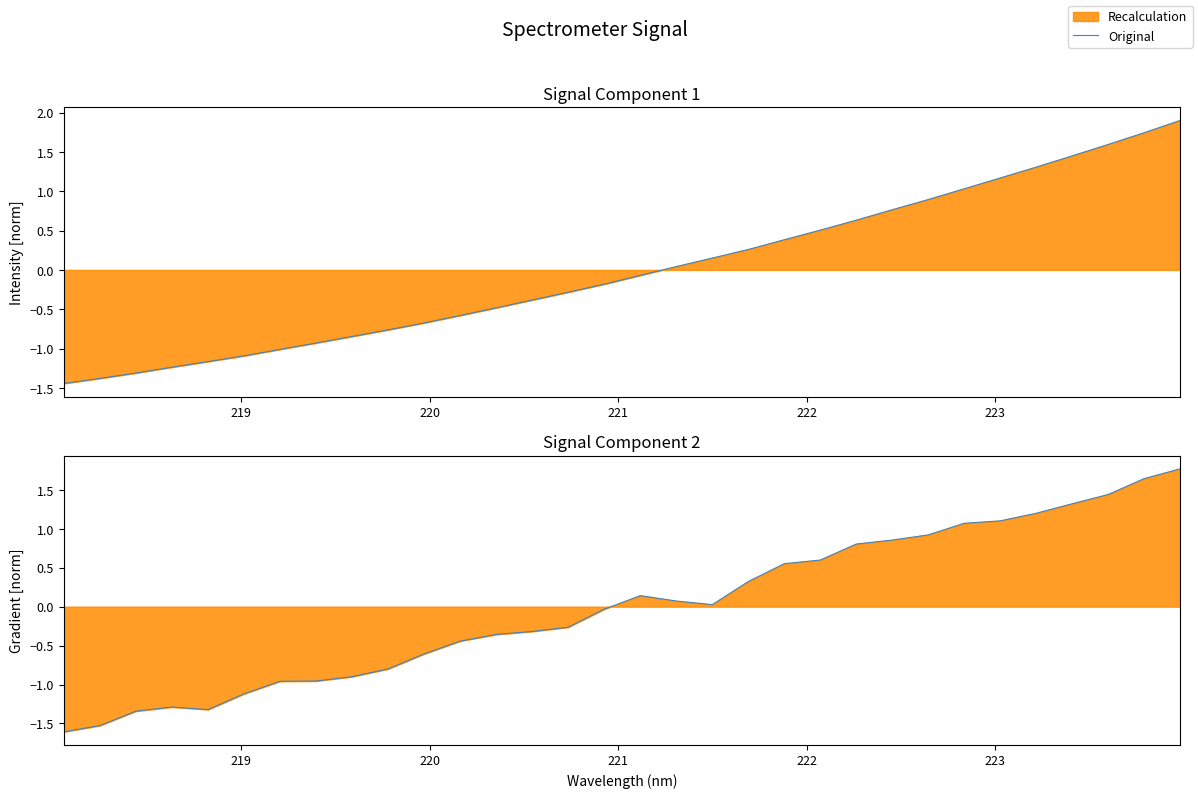

At which category does the data reach its first local peak?

221